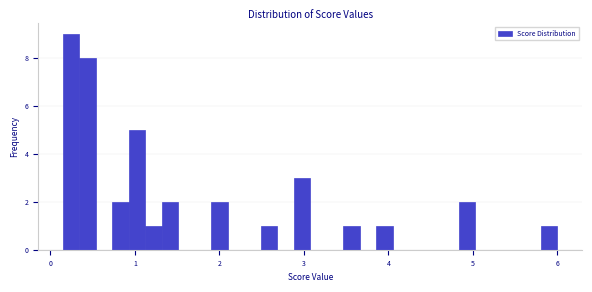

Read against the x-axis, roughly where is the centre of the tallest bar?

0.2